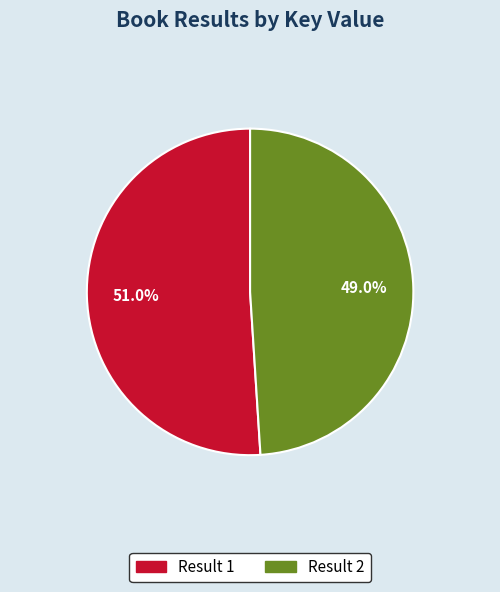

Is there any slice that represents more than half of the pie?

Yes